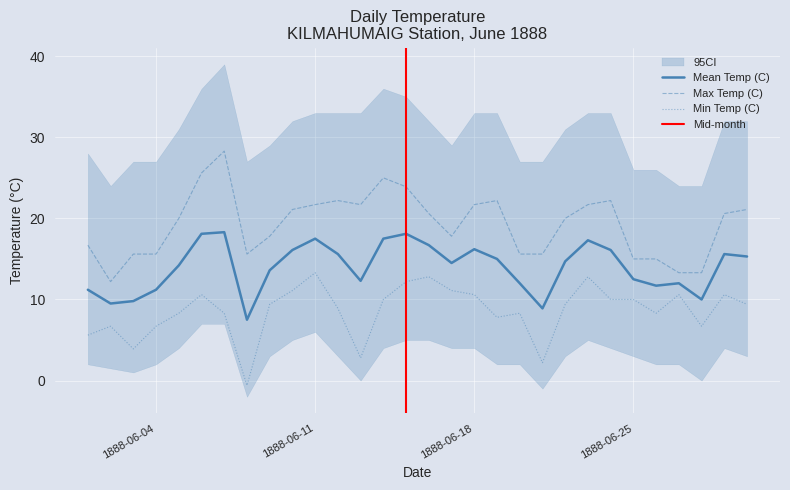

Where is the first local minimum for Min Temp (C)?

1888-06-03